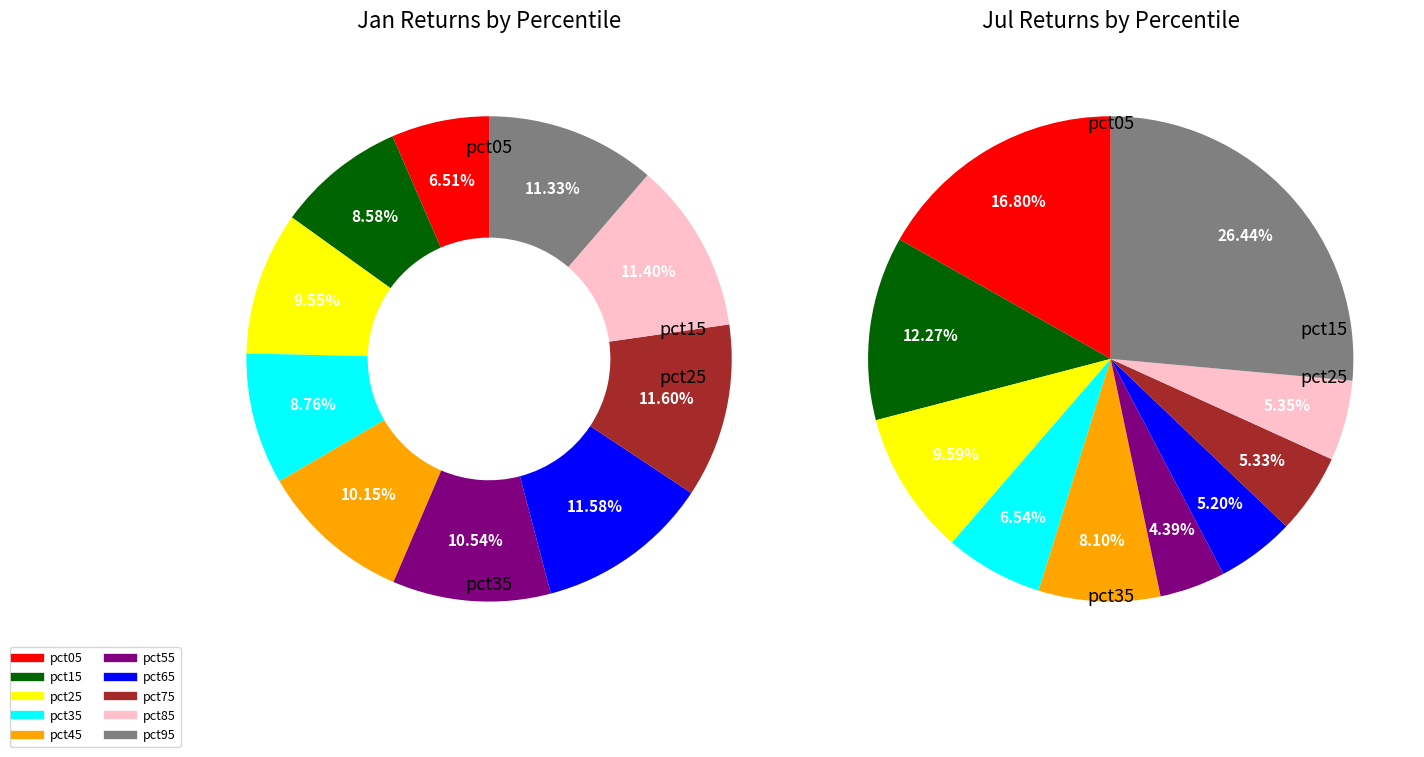

What percentage do 6 and 7 together represent?

23.2%